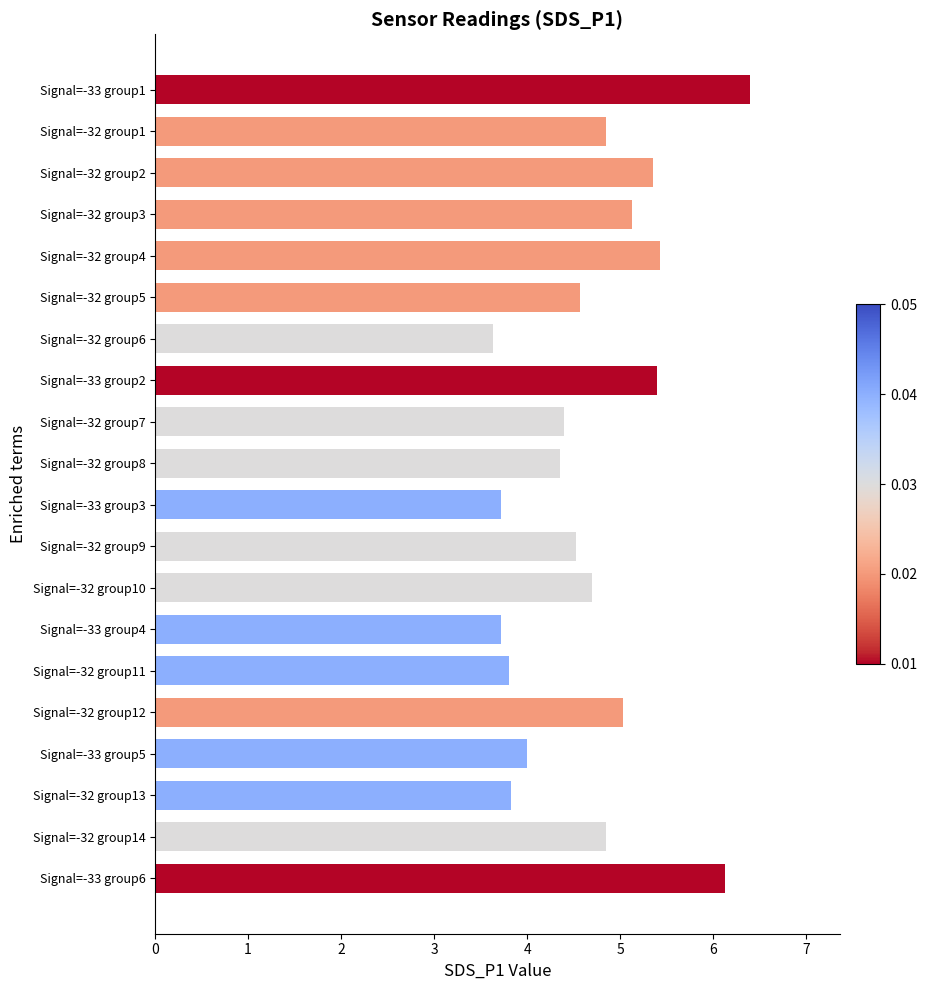

At which label is the value closest to 5?

Signal=-32 group12